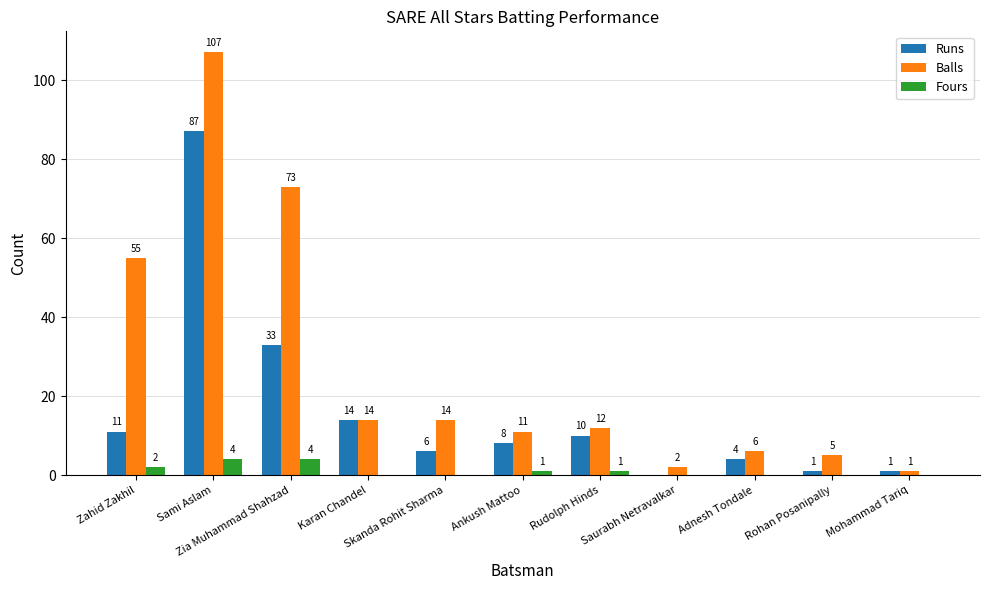

Reading left to right, what are all the values shown in this chart?

Runs: 11	87	33	14	6	8	10	0	4	1	1
Balls: 55	107	73	14	14	11	12	2	6	5	1
Fours: 2	4	4	0	0	1	1	0	0	0	0